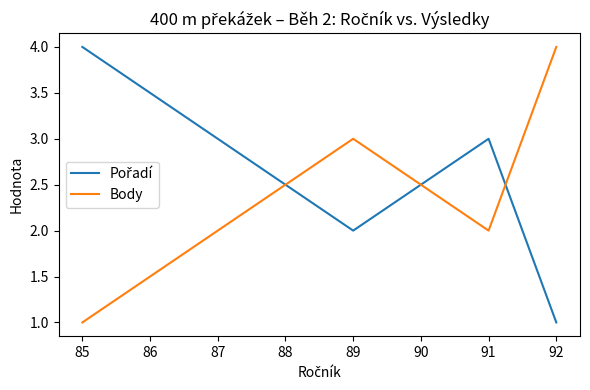

What is the difference between the highest and lowest values at 92?

3